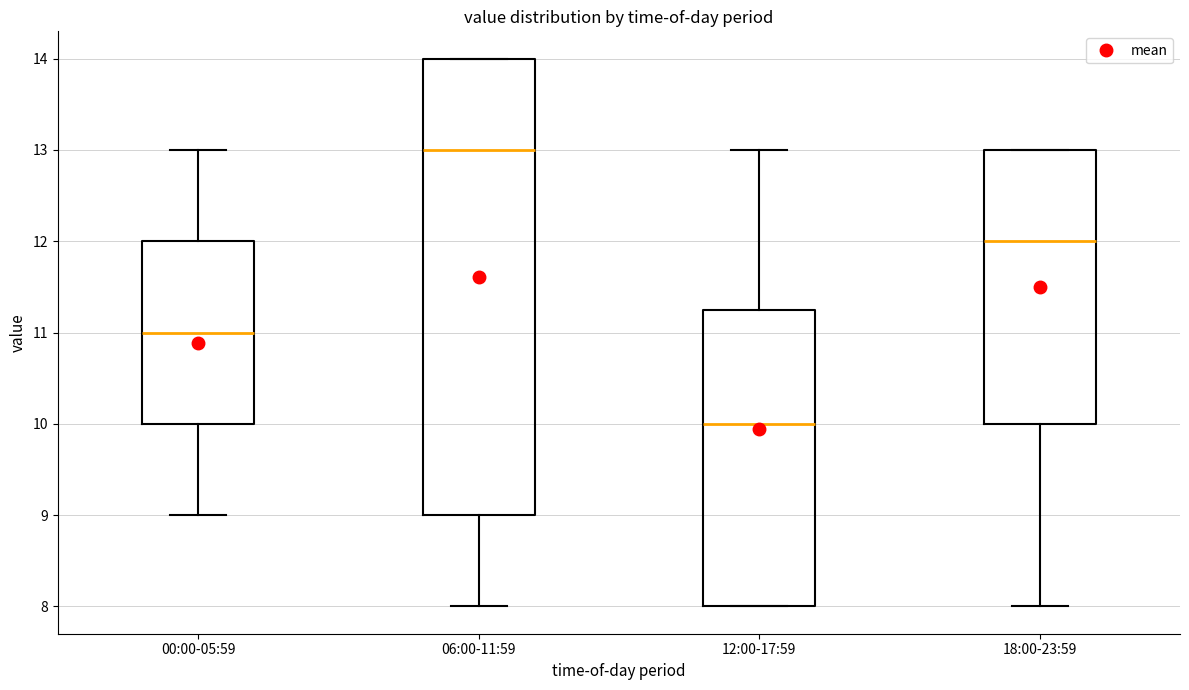

Reading left to right, transcribe this box plot: for each box, give where its median line is, the range the box spans, and where its two whiskers end, as read against the y-axis. The values are not printed on the chart, so give them approximately, as read against the axis.

00:00-05:59: median 11.0, box 10.0 to 12.0, whiskers 9.0 to 13.0
06:00-11:59: median 13.0, box 9.0 to 14.0, whiskers 8.0 to 14.0
12:00-17:59: median 10.0, box 8.0 to 11.3, whiskers 8.0 to 13.0
18:00-23:59: median 12.0, box 10.0 to 13.0, whiskers 8.0 to 13.0